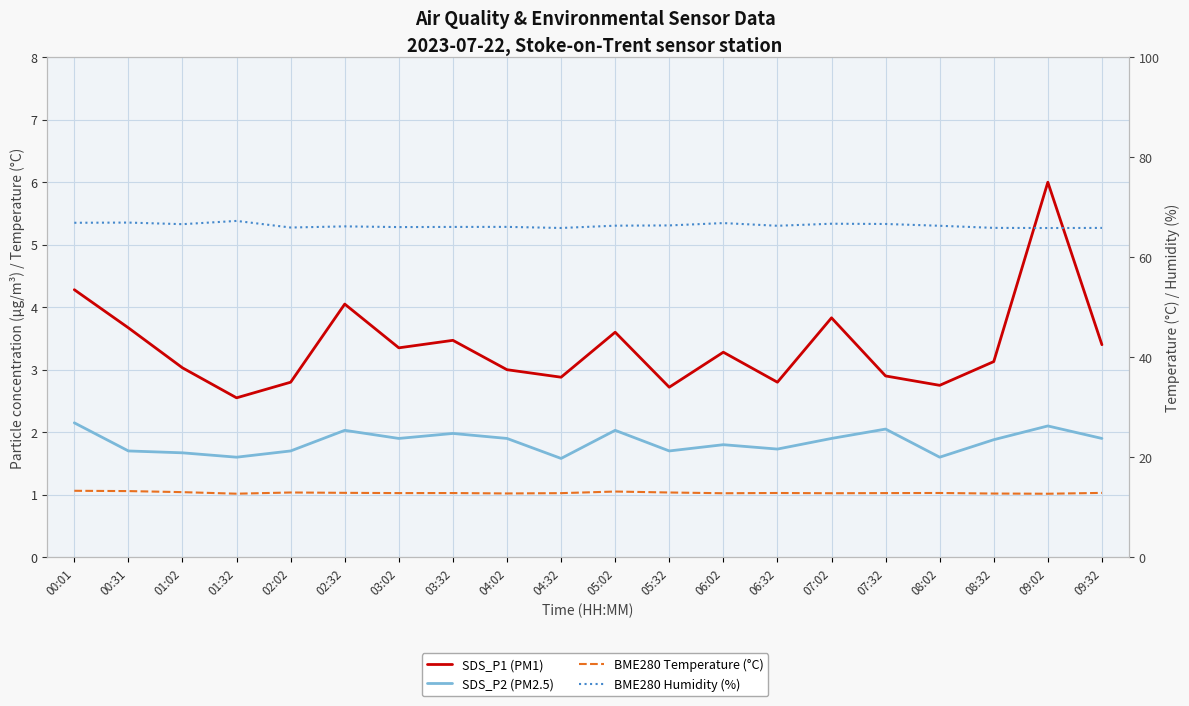

True or false: BME280 Temperature (°C) and SDS_P2 (PM2.5) cross at least once.

False